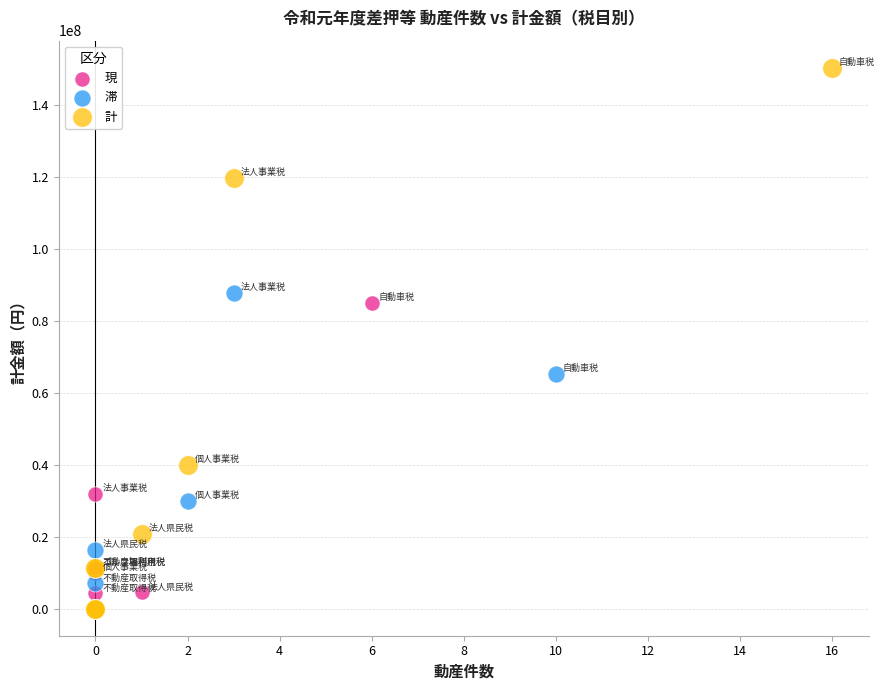

Which series has the widest spread of Y values?

計